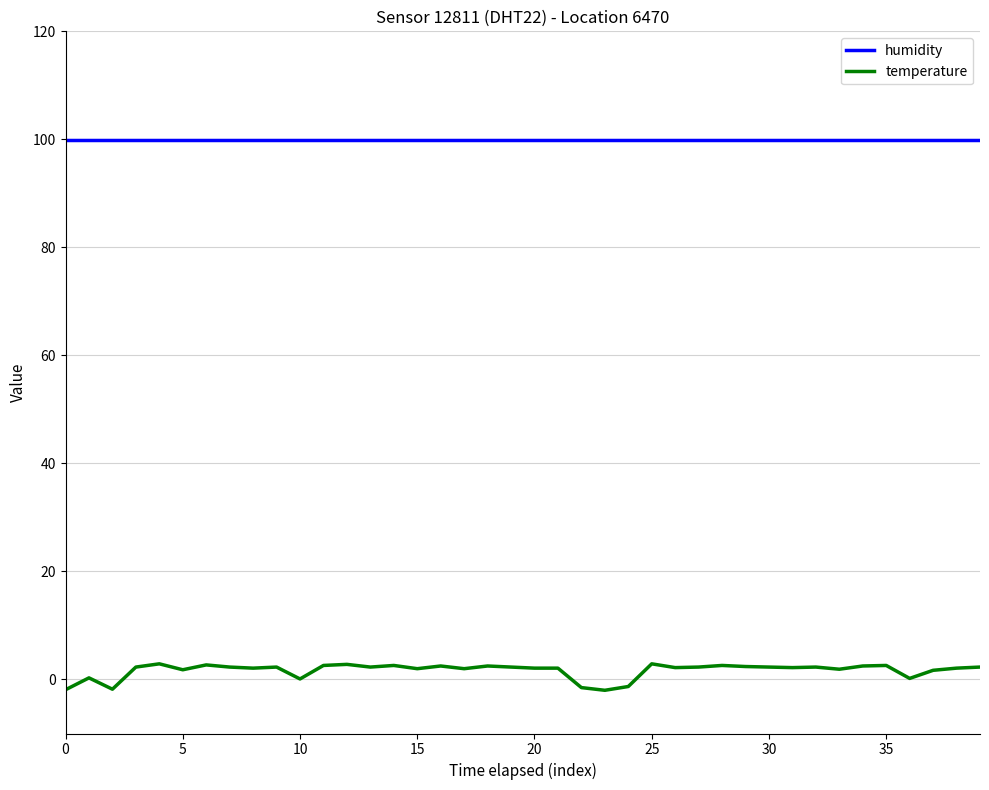

What is the greatest value displayed?

99.9